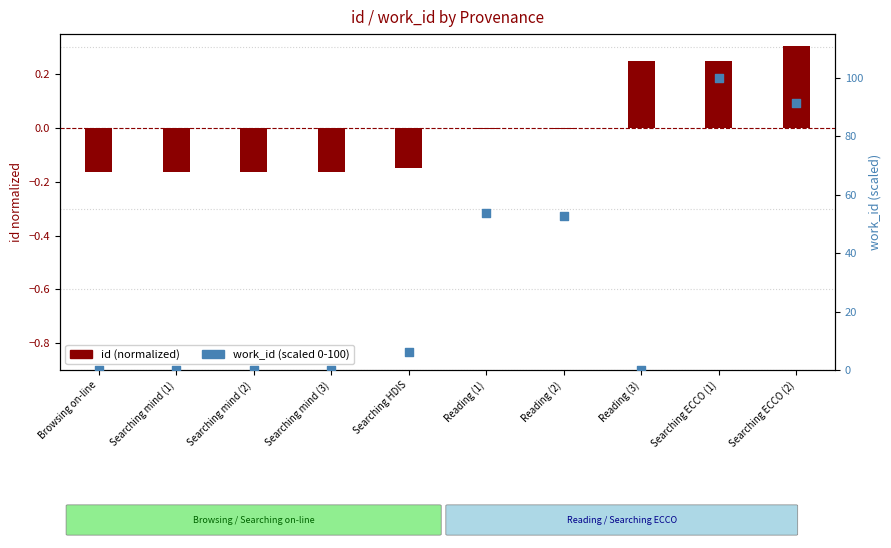

Is the value of id (normalized) at Reading (2) greater than the value of work_id (scaled 0-100) at Browsing on-line?

No